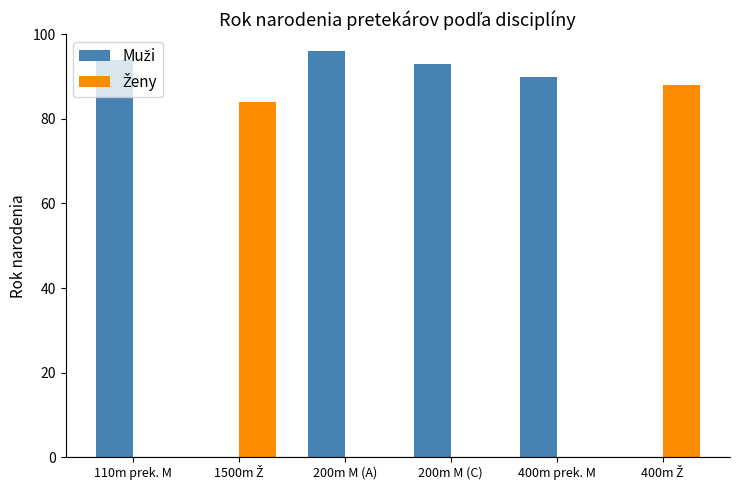

What is the greatest value displayed?

96